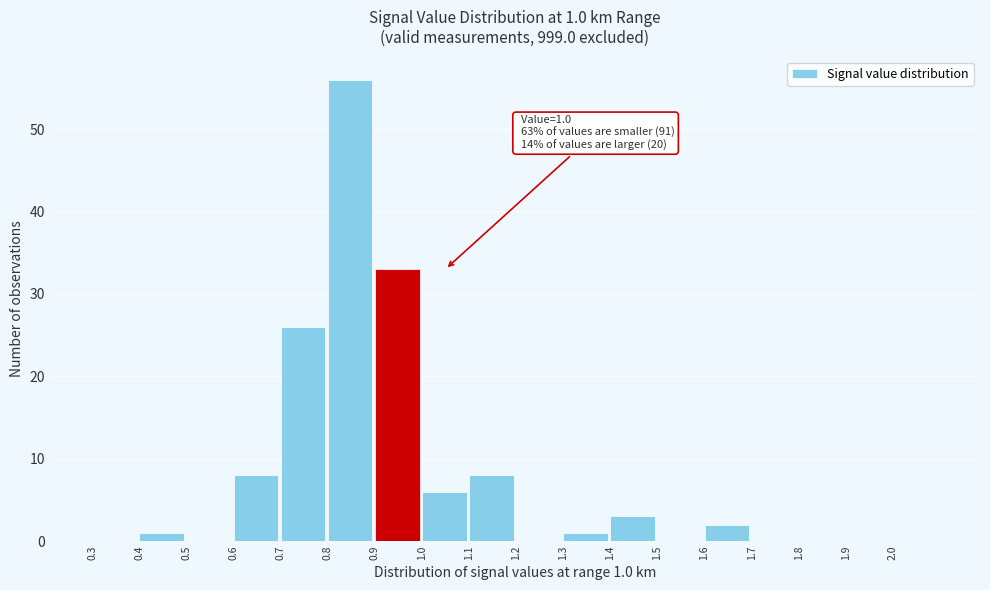

Which range on the x-axis has the tallest bar?

0.8 to 0.9